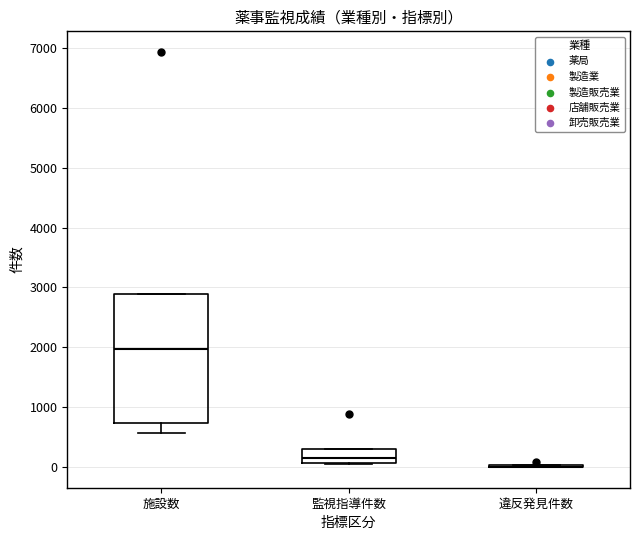

Reading left to right, transcribe this box plot: for each box, give where its median line is, the range the box spans, and where its two whiskers end, as read against the y-axis. The values are not printed on the chart, so give them approximately, as read against the axis.

施設数: median 2000, box 700 to 2900, whiskers 600 to 2900
監視指導件数: median 200, box 100 to 300, whiskers 100 to 300
違反発見件数: box collapsed to a line at 0, whiskers 0 to 0